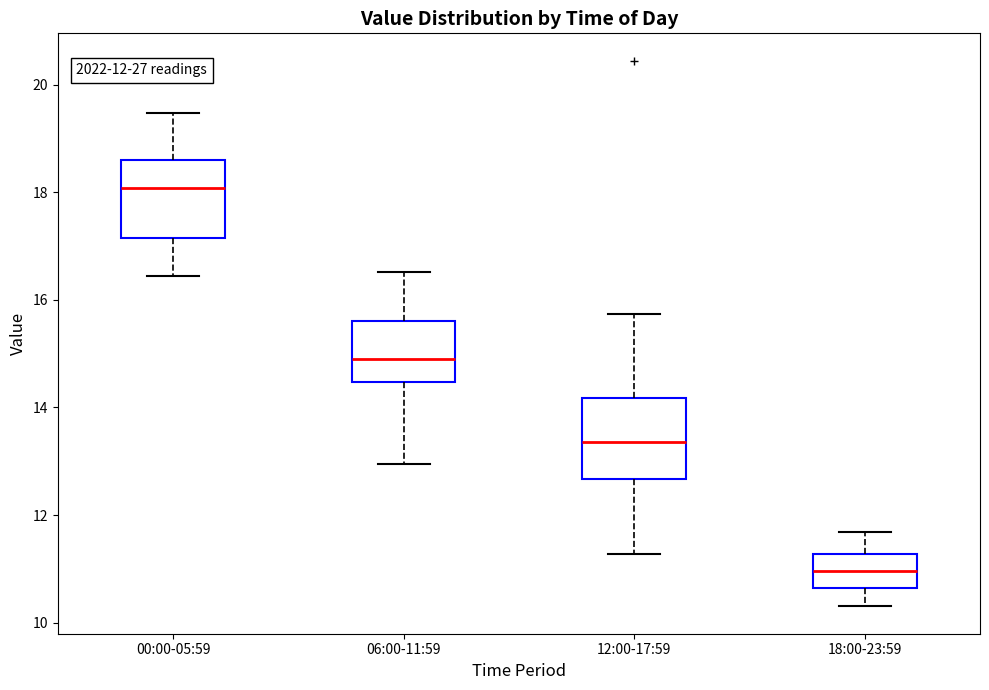

Which box's median line is the highest?

00:00-05:59